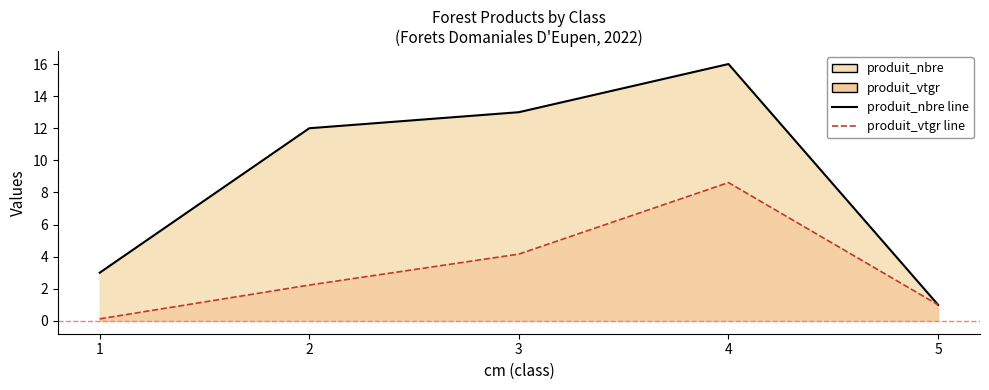

What is the difference between the second highest and second lowest values in the produit_nbre series?

10.0